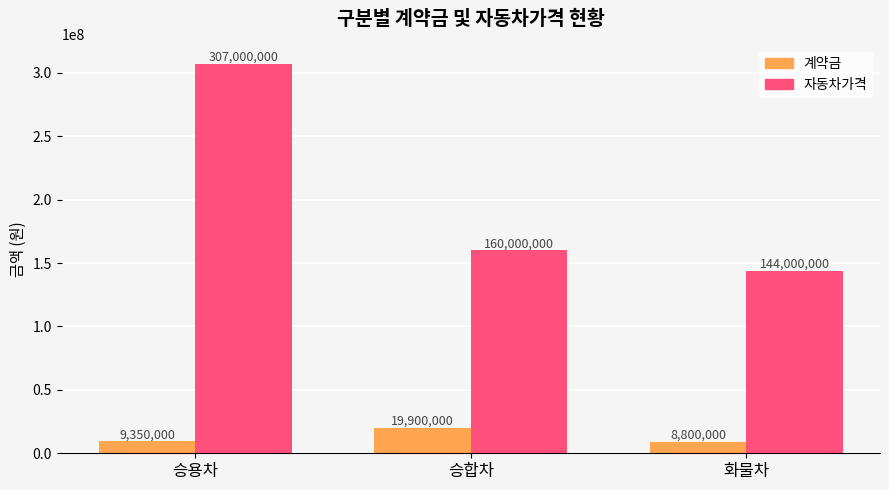

Is the value of 자동차가격 at 화물차 greater than the value of 계약금 at 승용차?

Yes